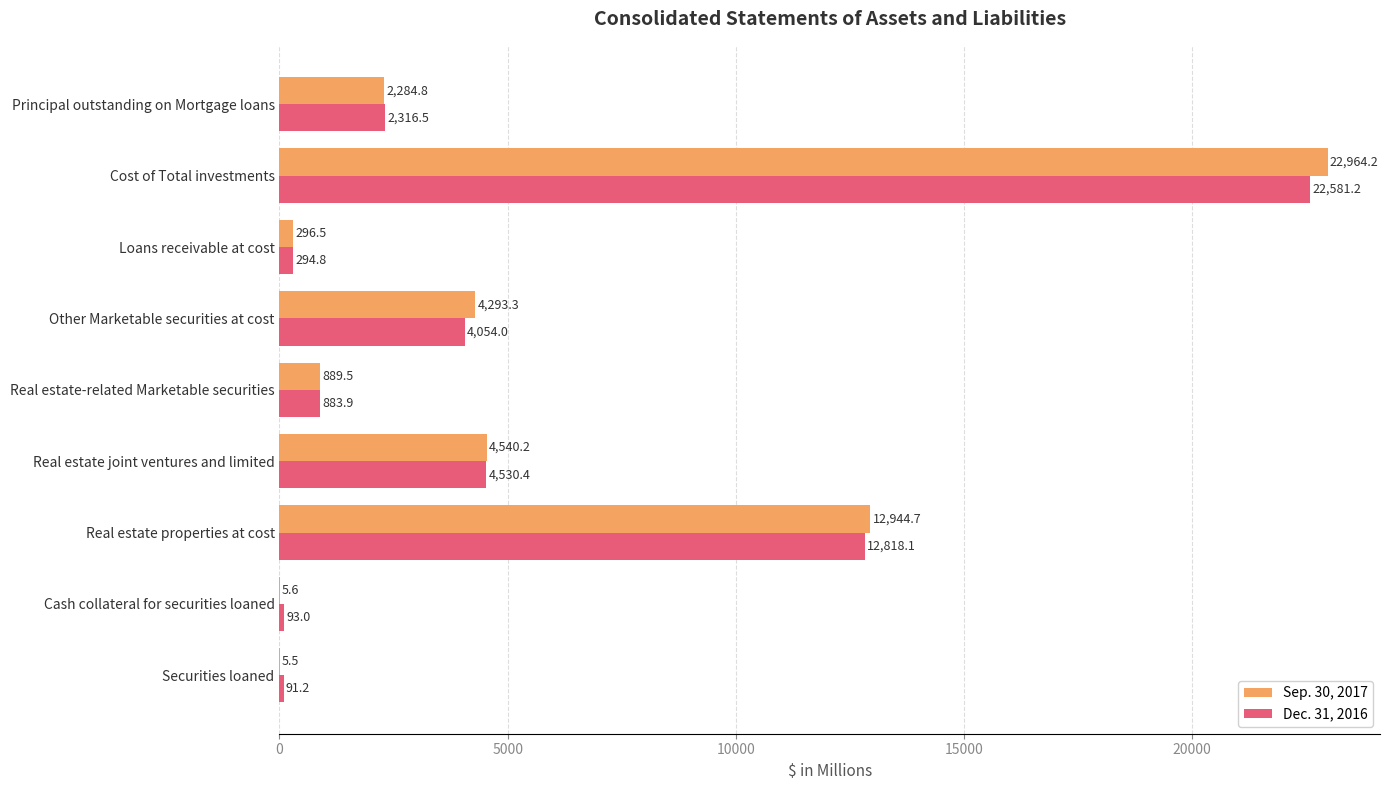

Where is Dec. 31, 2016 nearest to the value 11336?

Real estate properties at cost